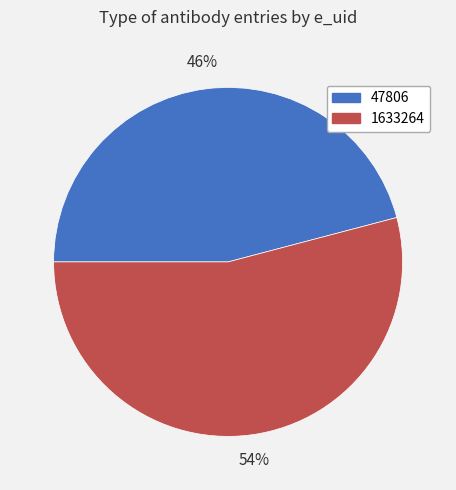

What is the smallest slice in the pie chart?

47806